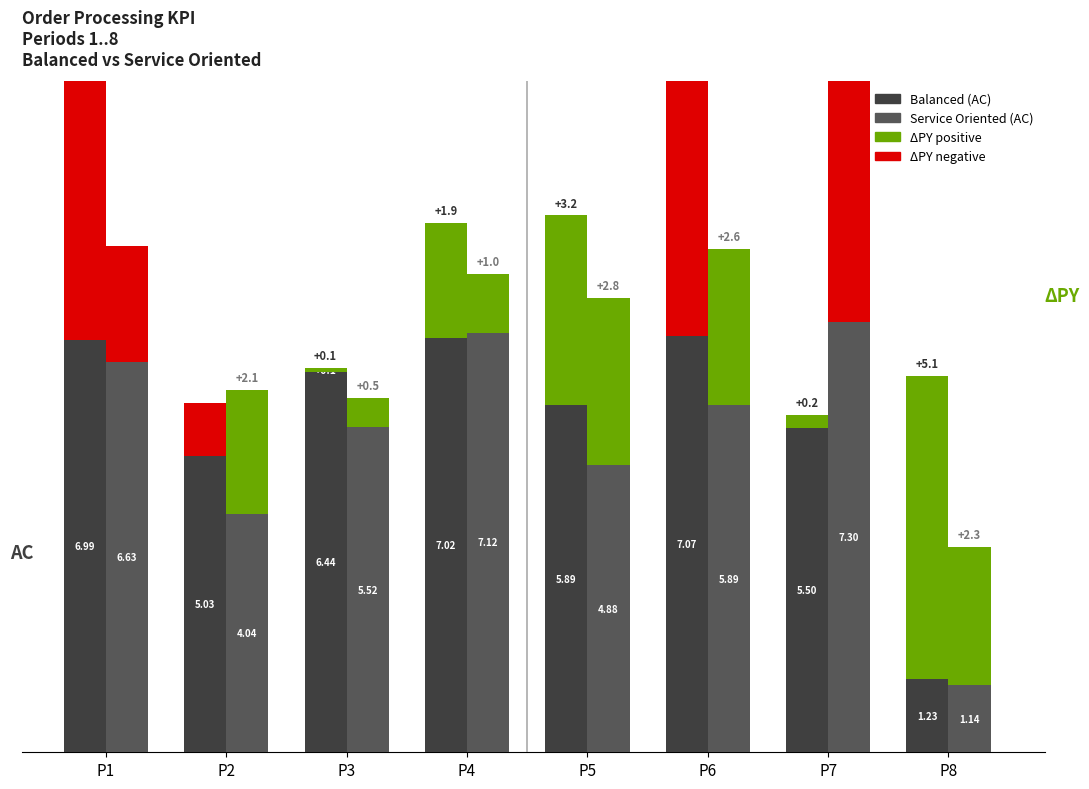

Which has a higher value, P1 or P7?

P1